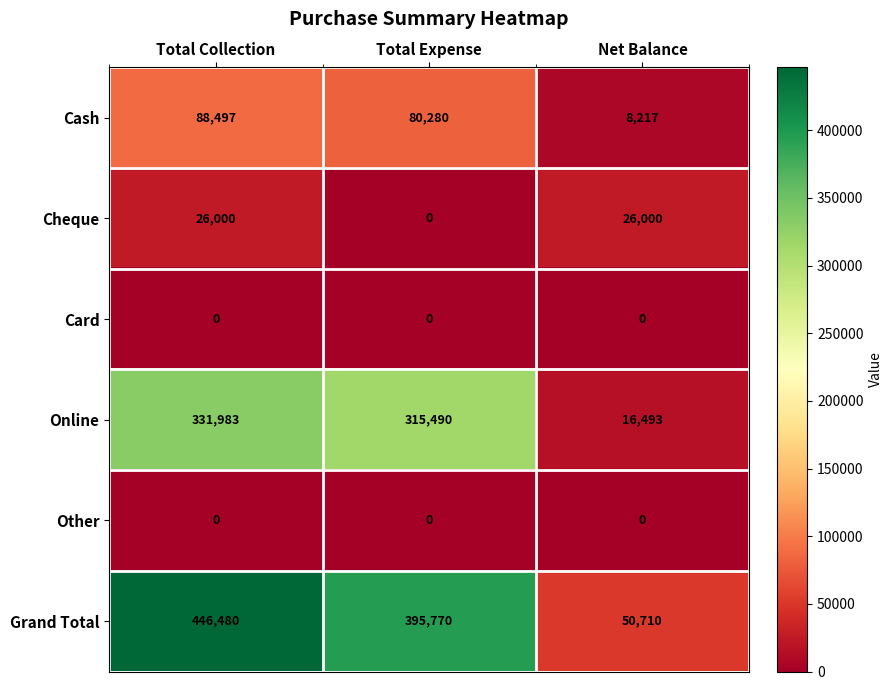

Count the Grand Total values in the range 50710 to 446480.

3